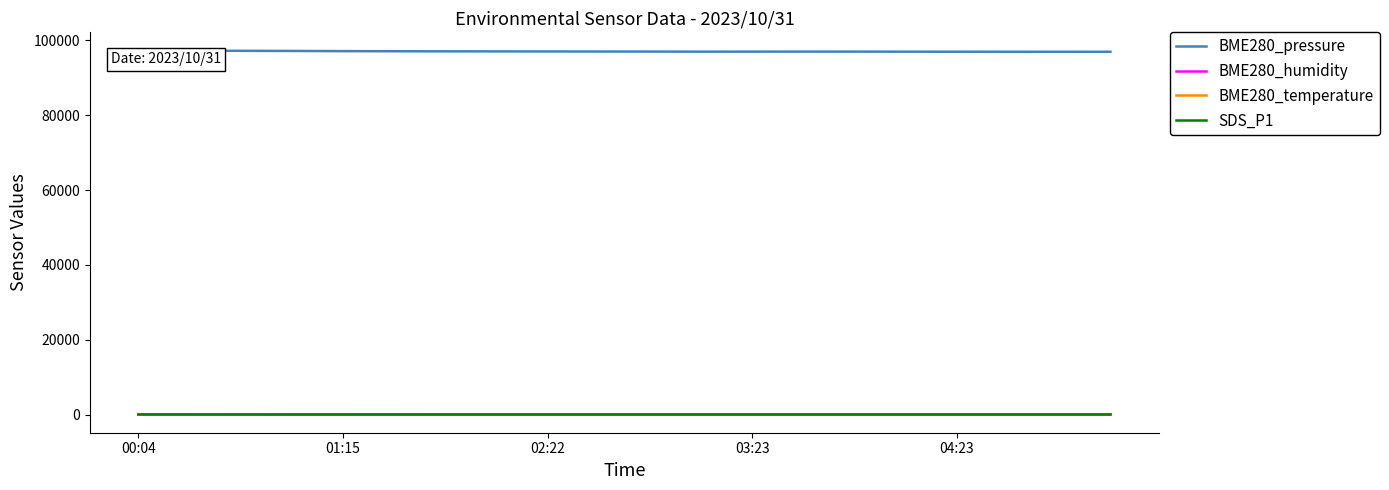

What is the difference between the second highest and second lowest values in the BME280_pressure series?

288.2